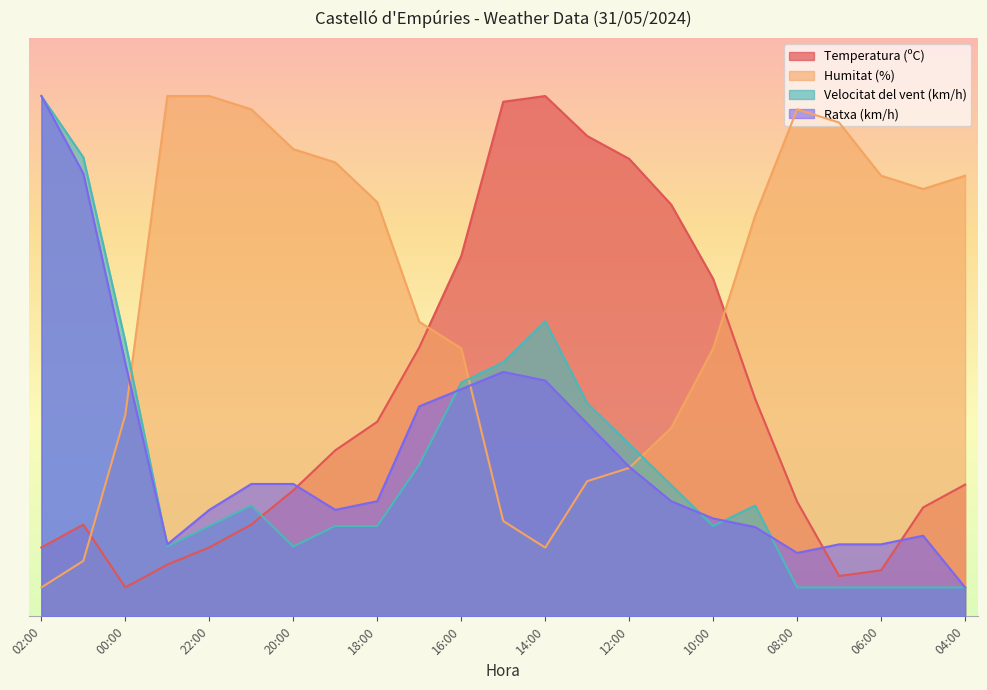

Where do Temperatura (ºC) and Velocitat del vent (km/h) first cross each other?

21:00 and 20:00